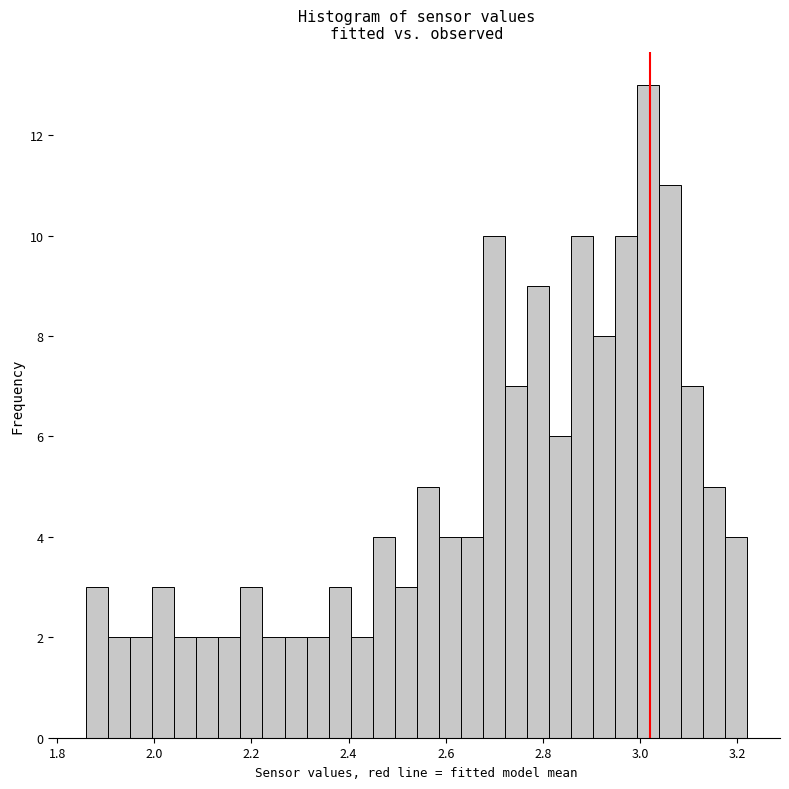

Read against the x-axis, roughly where is the centre of the tallest bar?

3.02